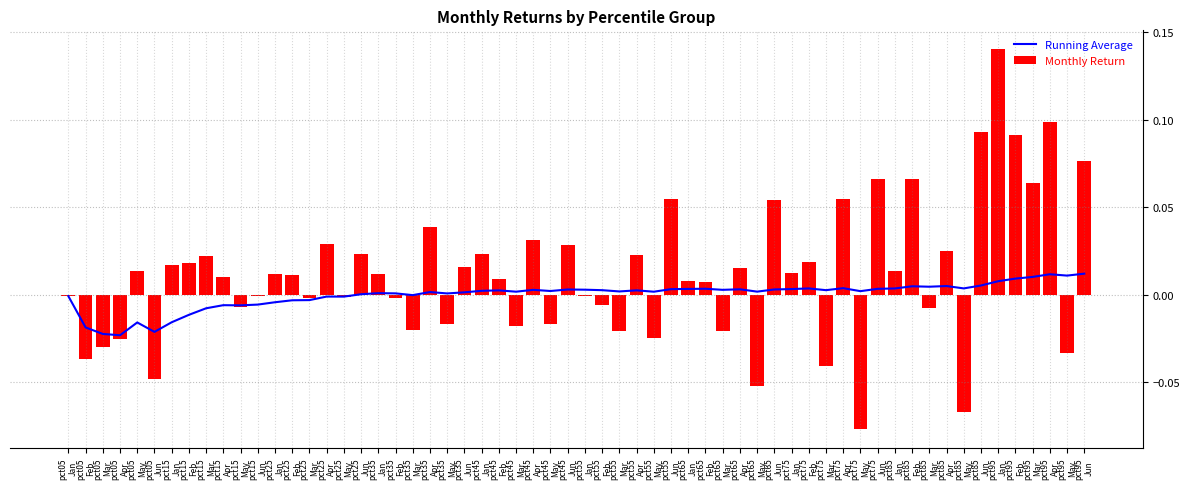

True or false: Jun has a value of 0.0 at pct25.

False